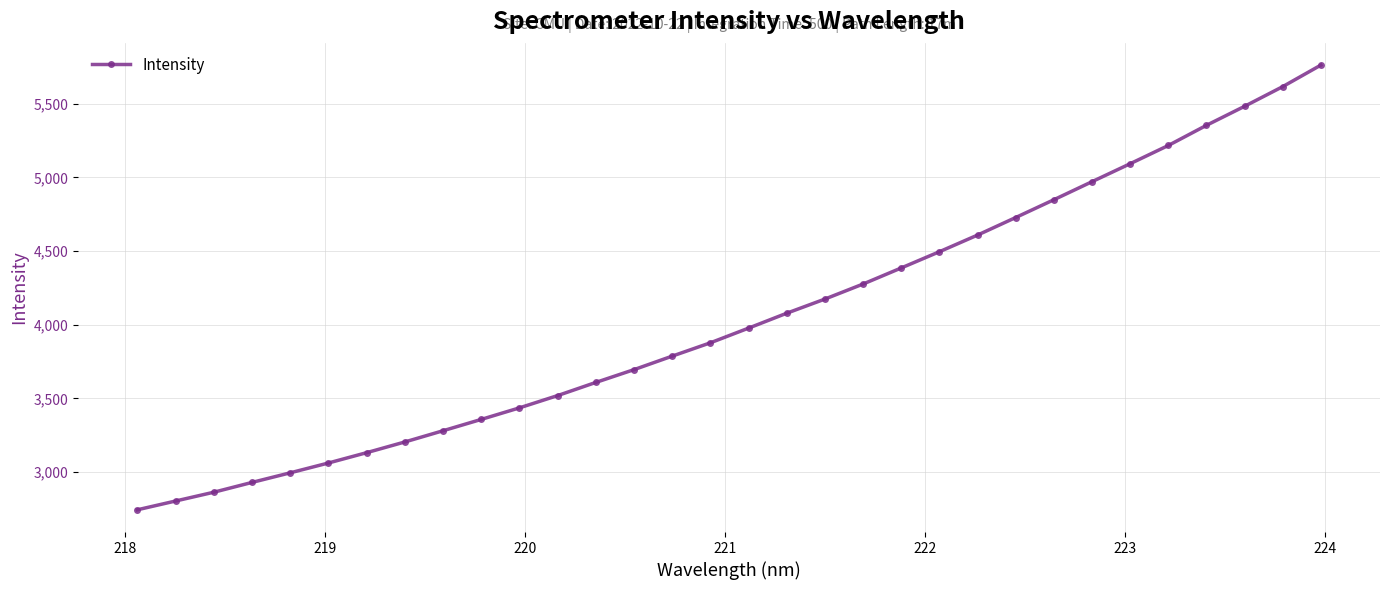

What is the difference between the maximum and second lowest values?

2956.7